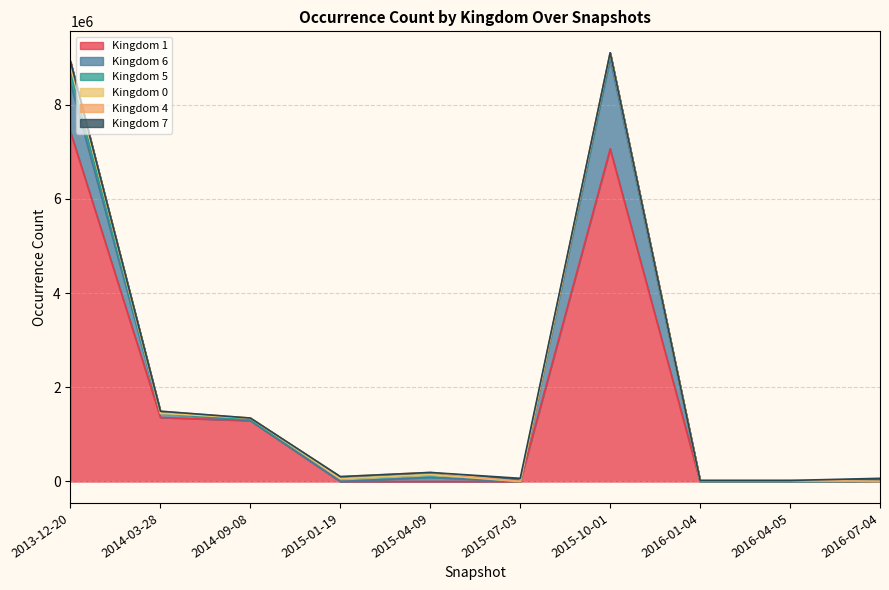

What is the spread (max minus min) of values at 2013-12-20?

7358575